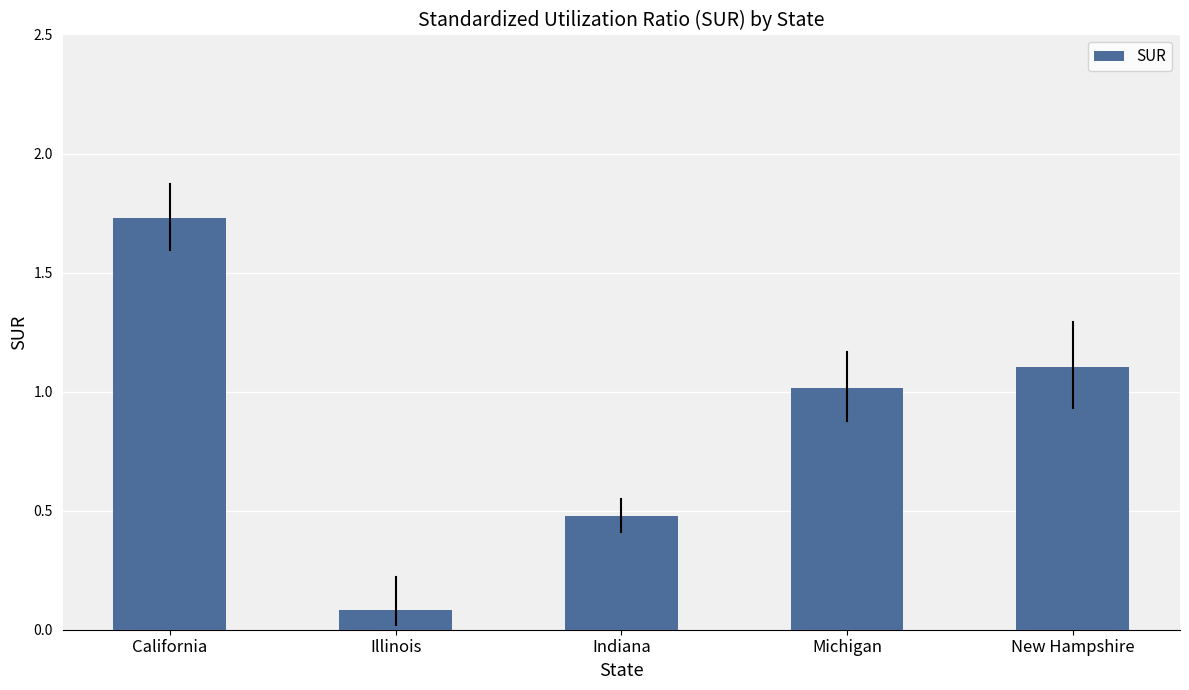

At which label is the value closest to 0?

Illinois